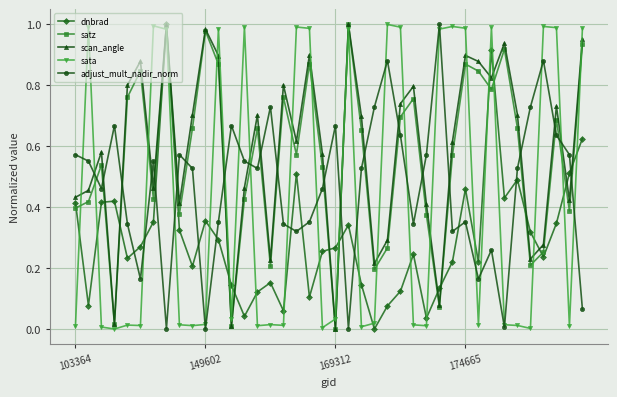

What is the sum of all adjust_mult_nadir_norm values?

18.6